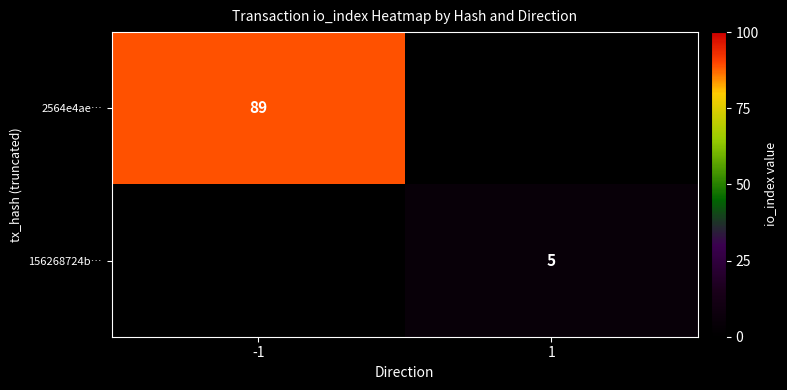

What is the total value across all series at -1?

89